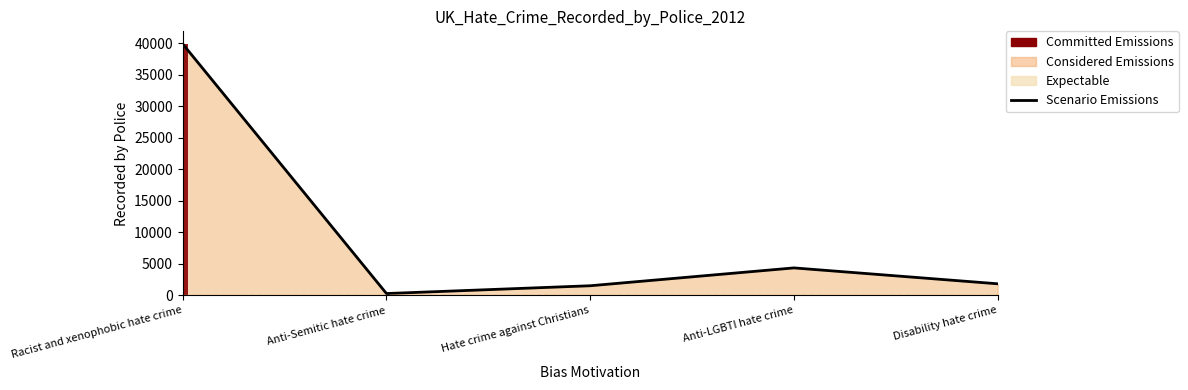

What is the label of the 2nd bar from the right?

Anti-LGBTI hate crime